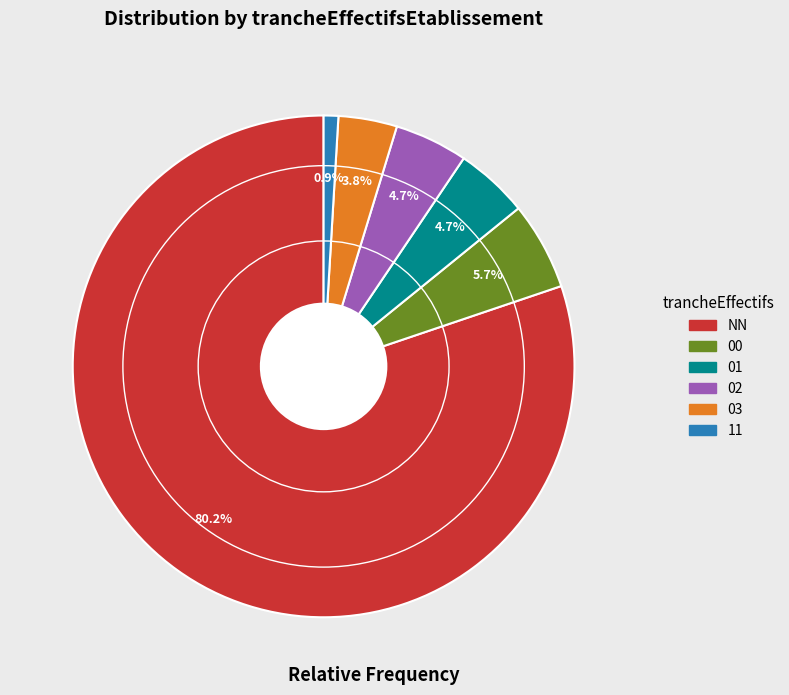

Between 03 and NN, which is larger?

NN